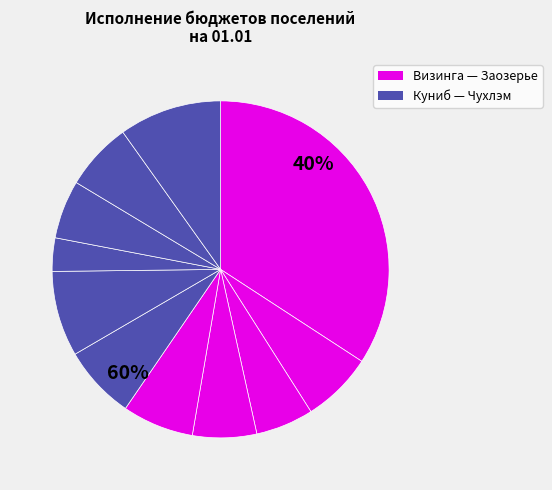

Is it true that Гагшор is 1% of the pie?

False